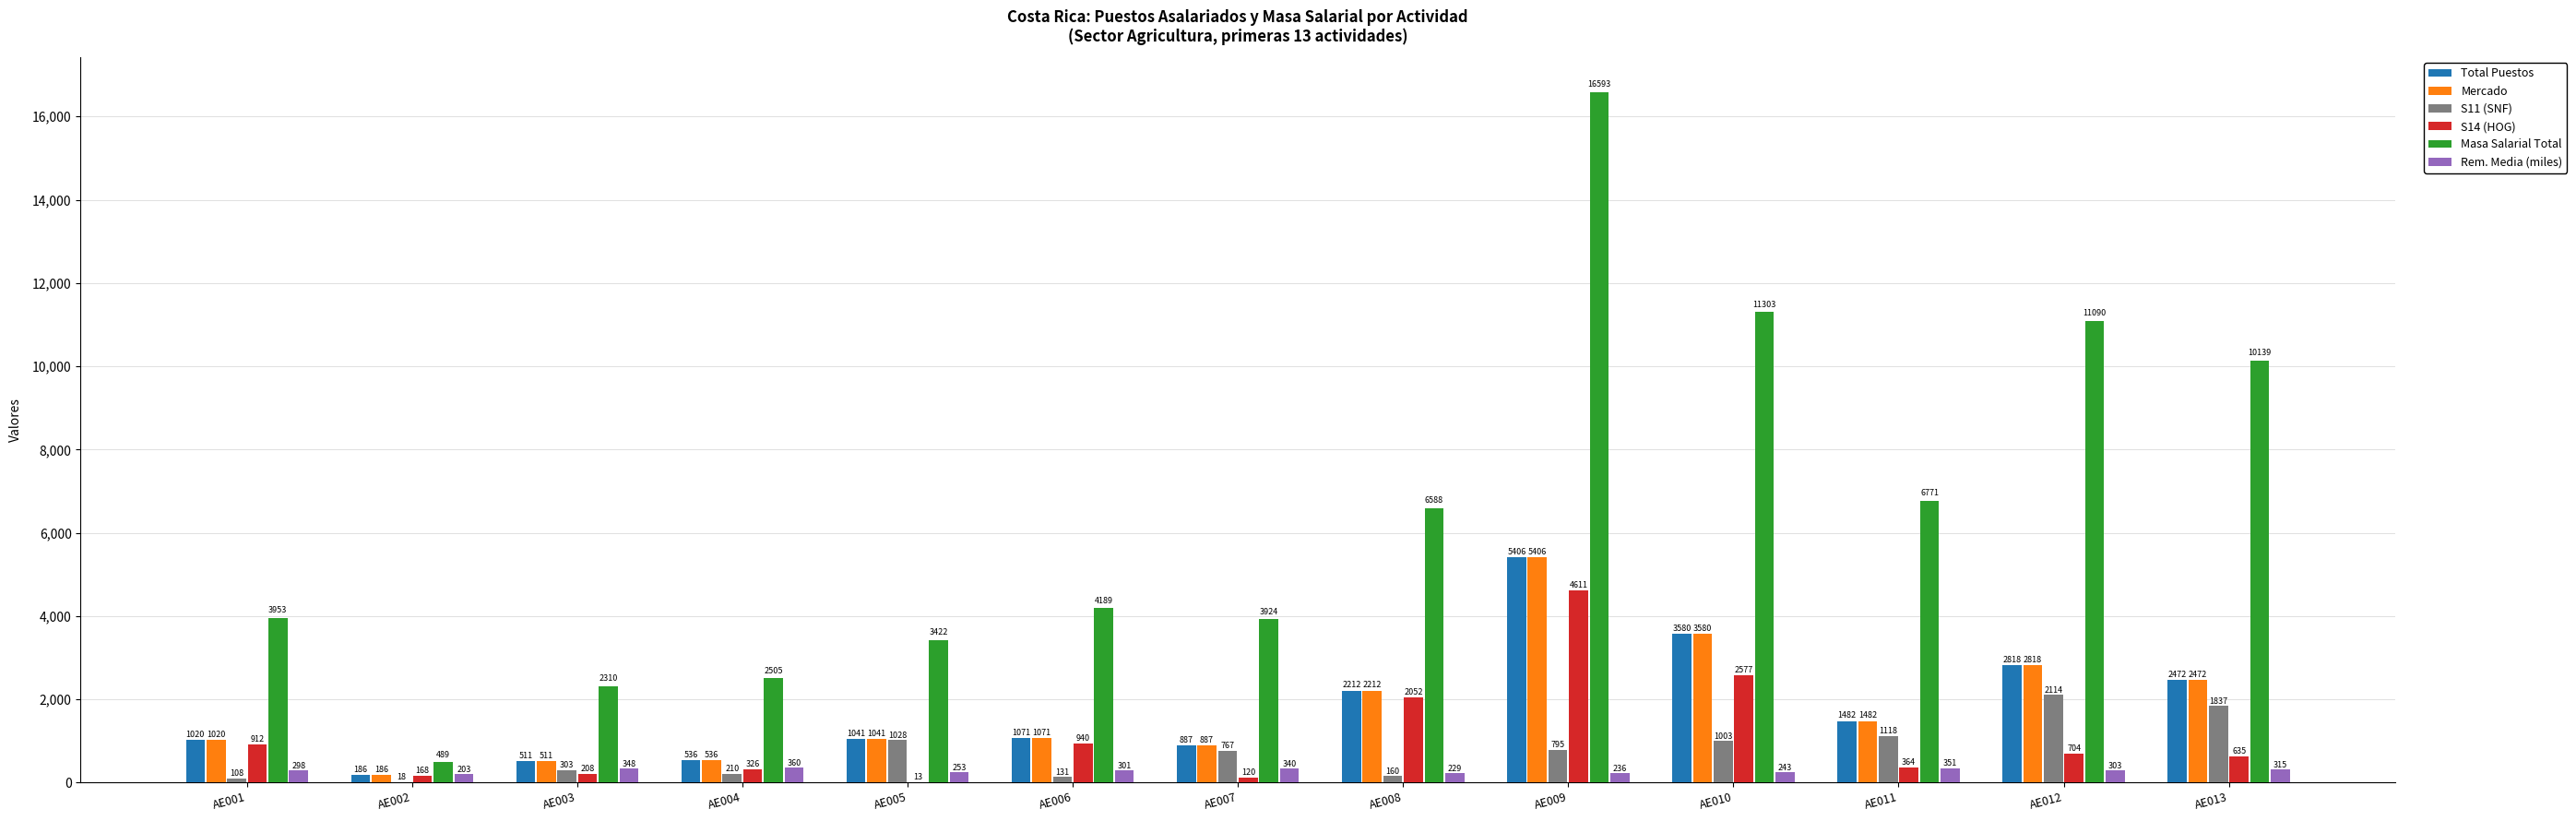

How many groups of bars are there?

13